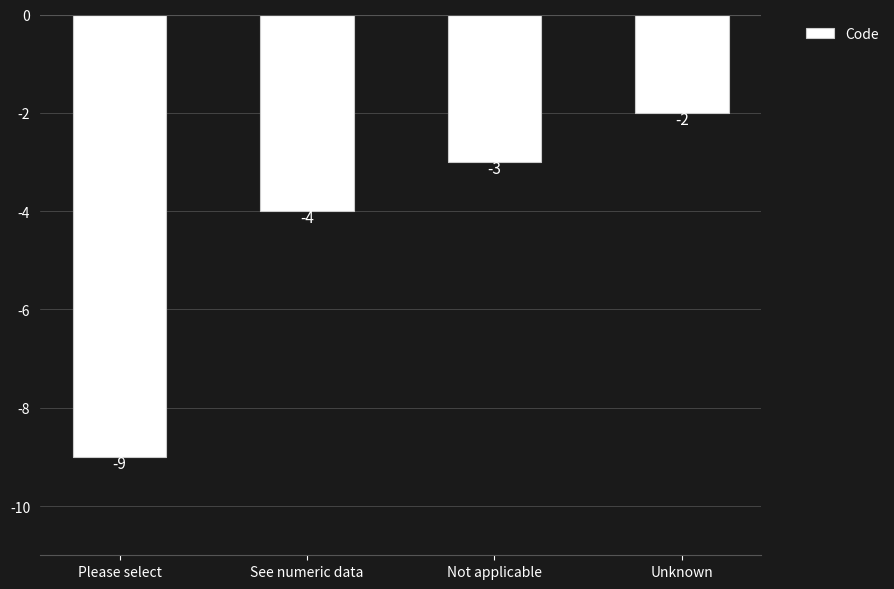

Reading right to left, what are all the values shown in this chart?

-2	-3	-4	-9